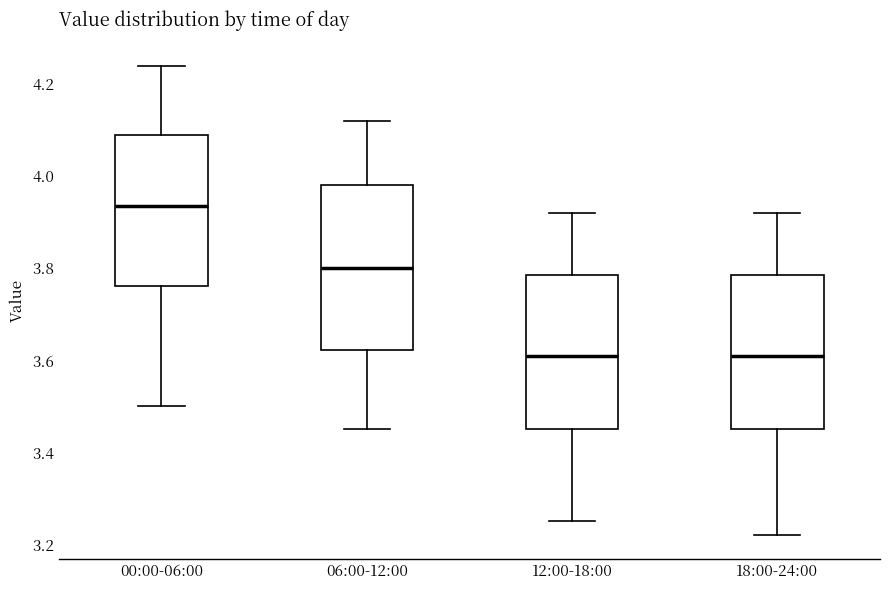

Which box is the tallest, from its lower edge to its upper edge?

06:00-12:00